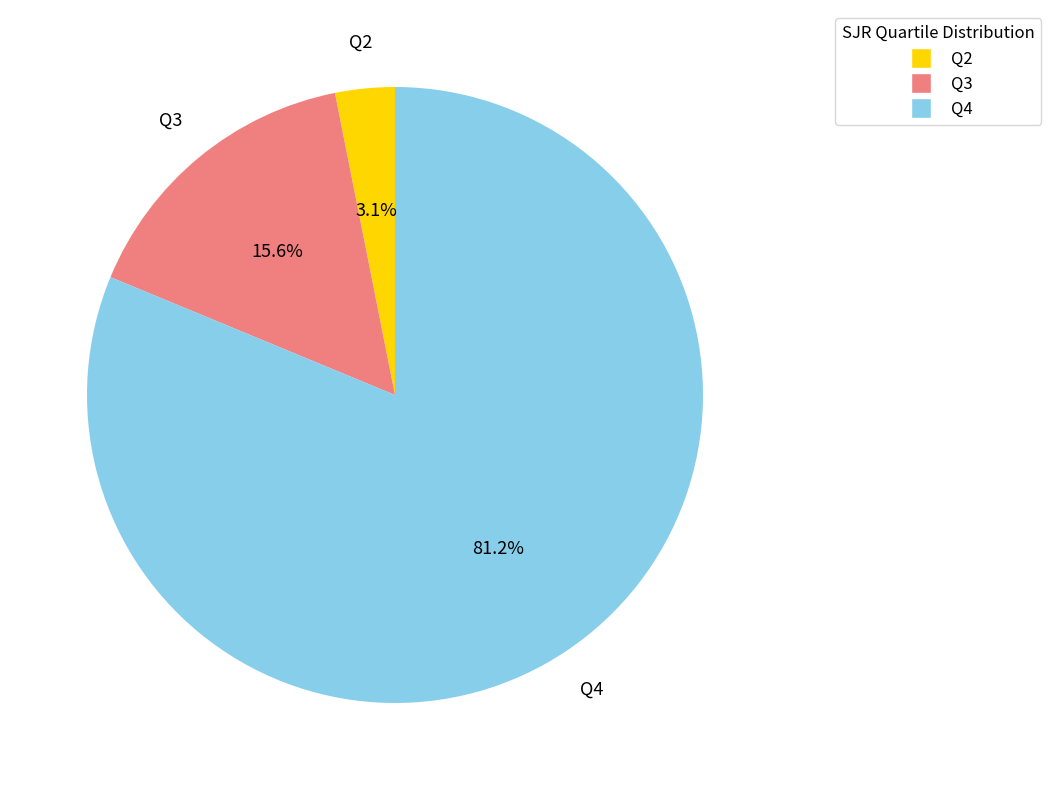

Combined, do Q3 and Q2 account for over 50%?

No